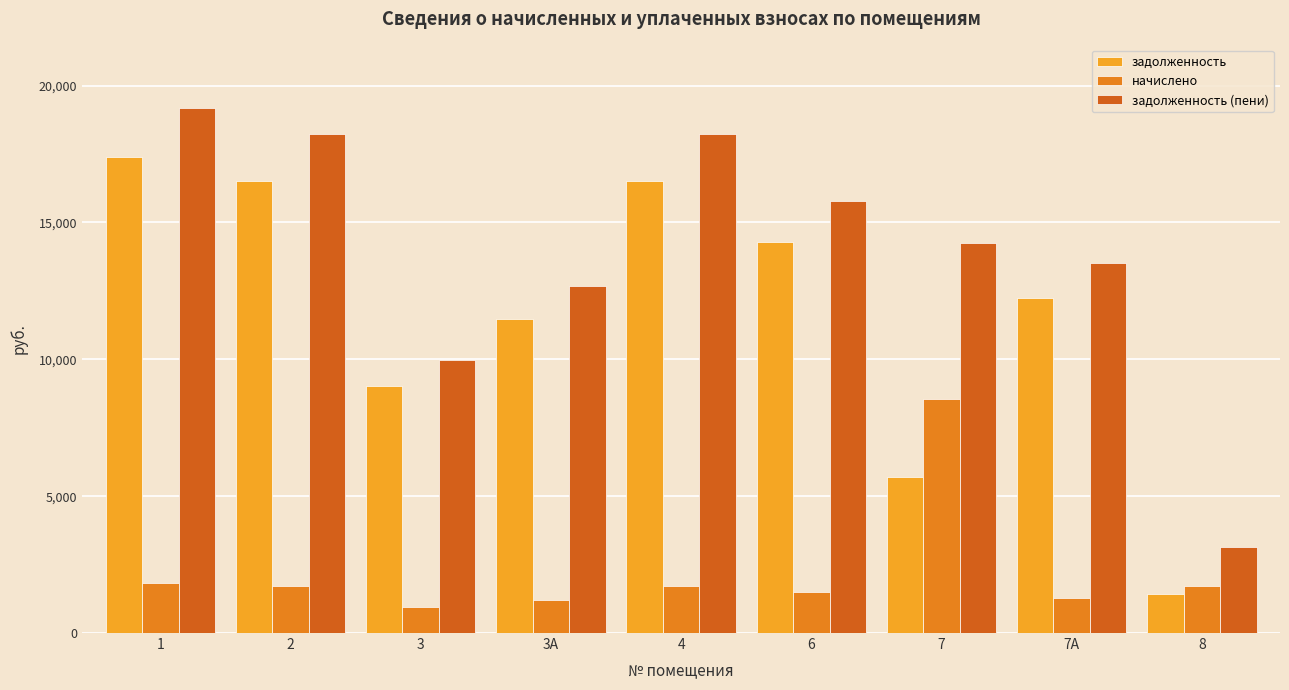

What is the highest value of the задолженность (пени) series?

19199.1